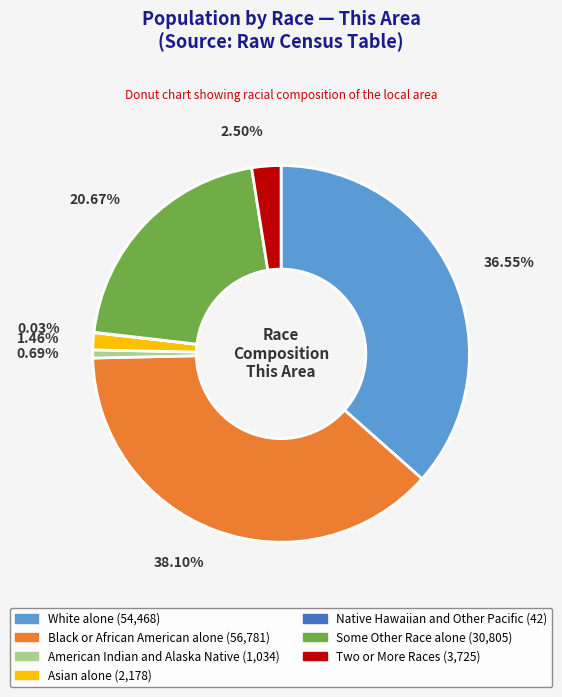

Is American Indian and Alaska Native the majority of the pie?

No